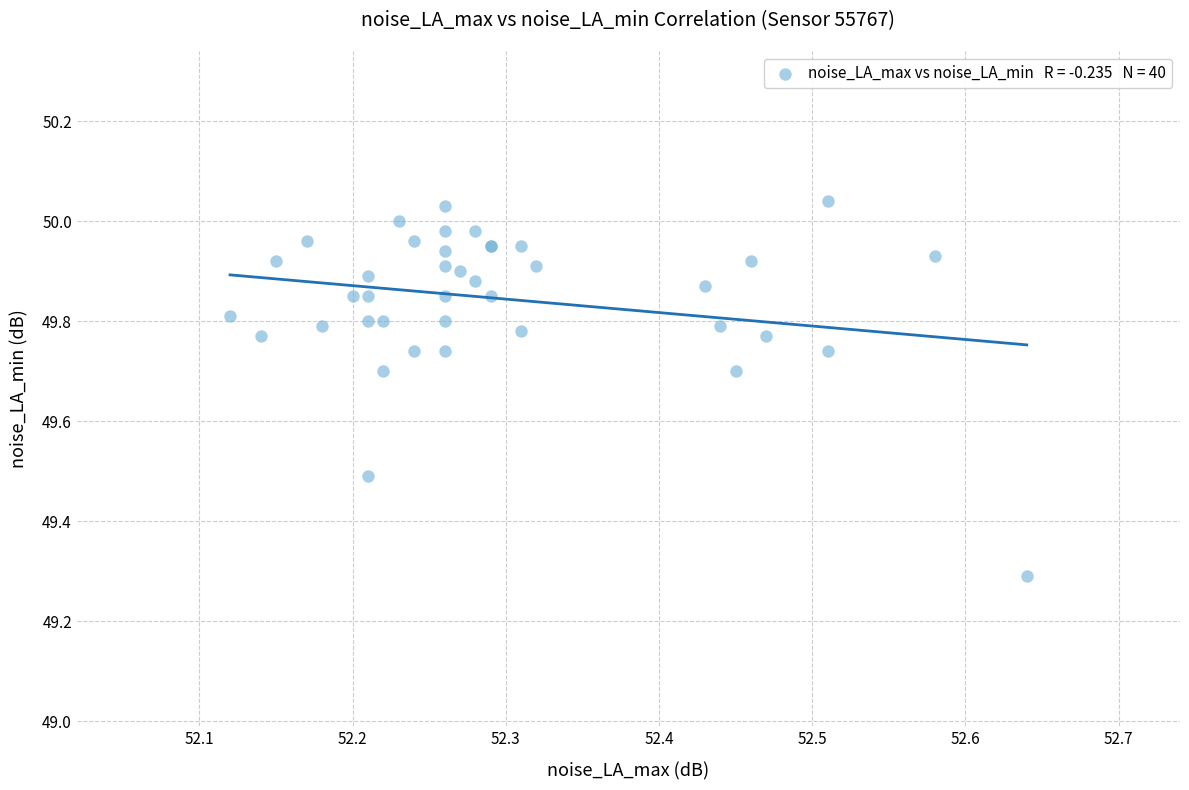

What Y value in the scatter plot is closest to 49?

49.3